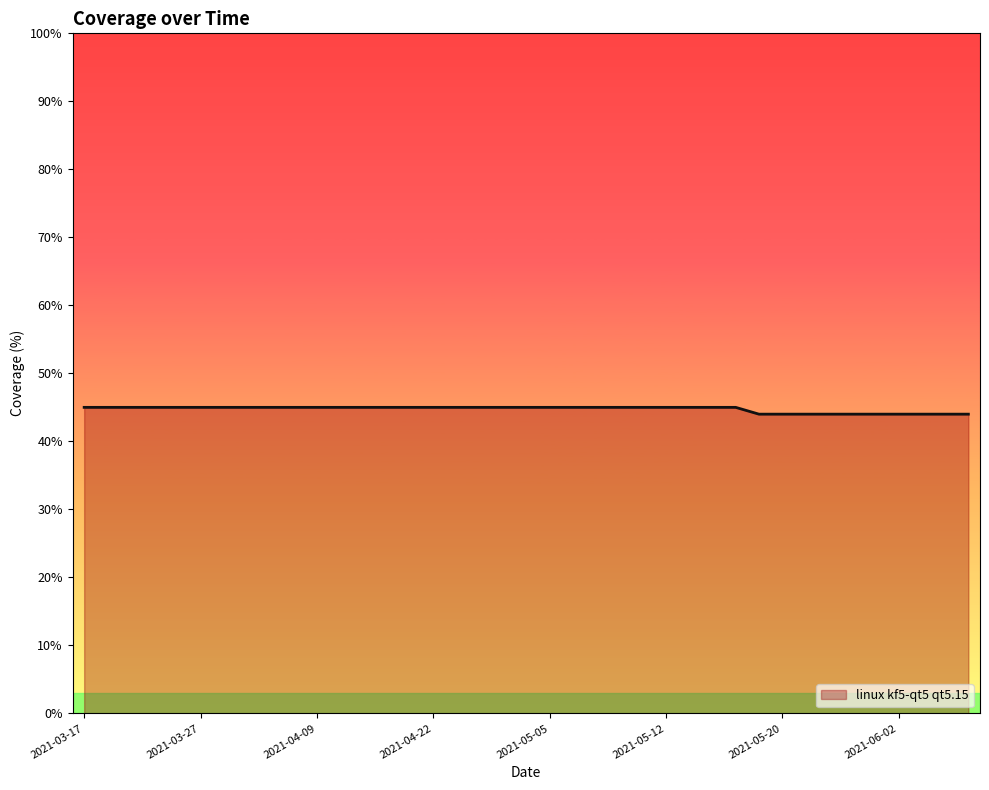

What is the maximum value shown in the chart?

45